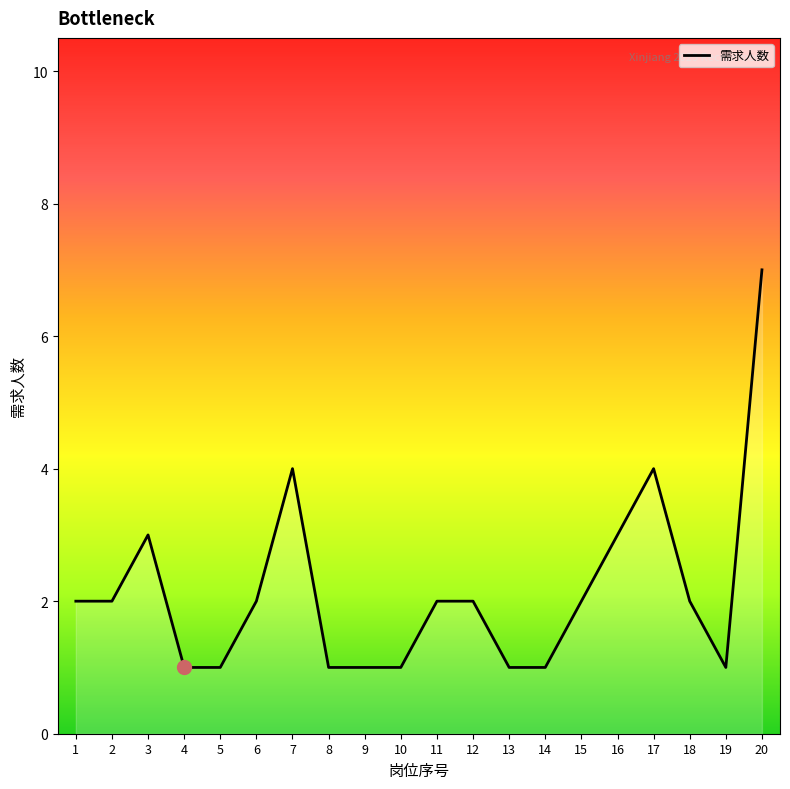

What is the difference between the maximum and second lowest values?

6